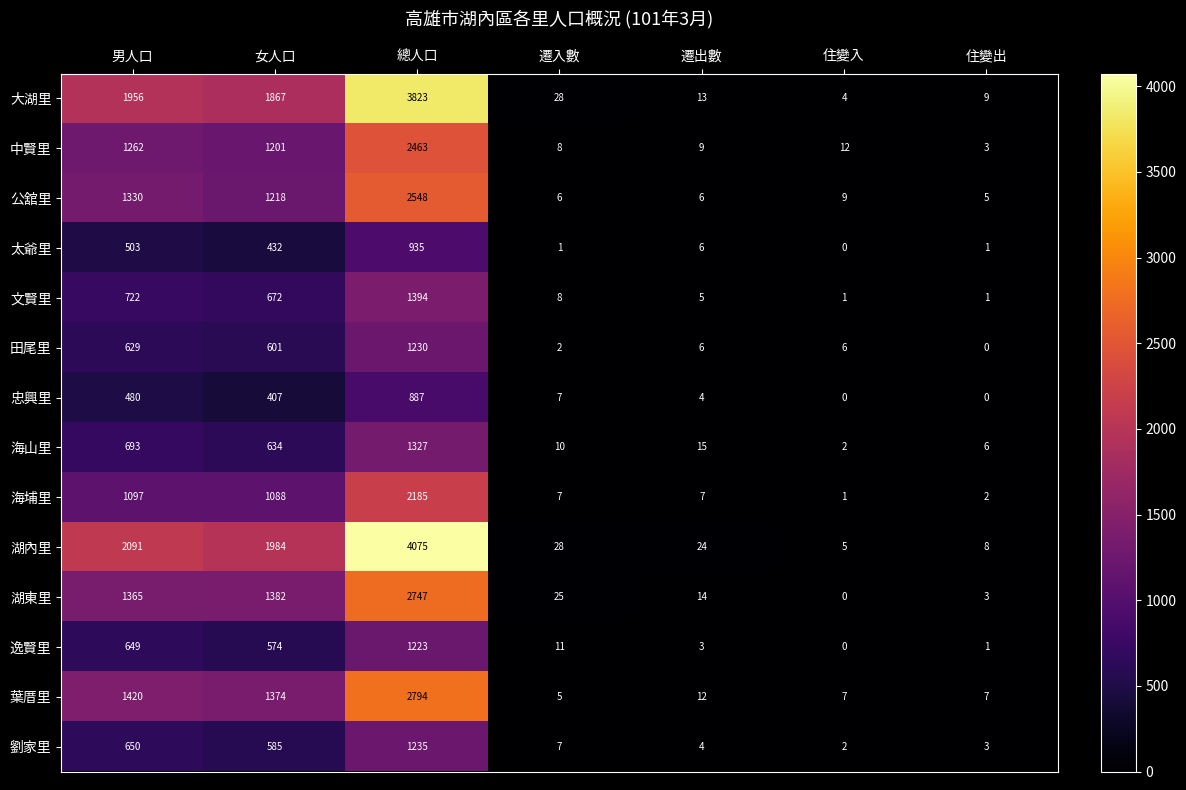

What is the sum of all 海山里 values?

2687